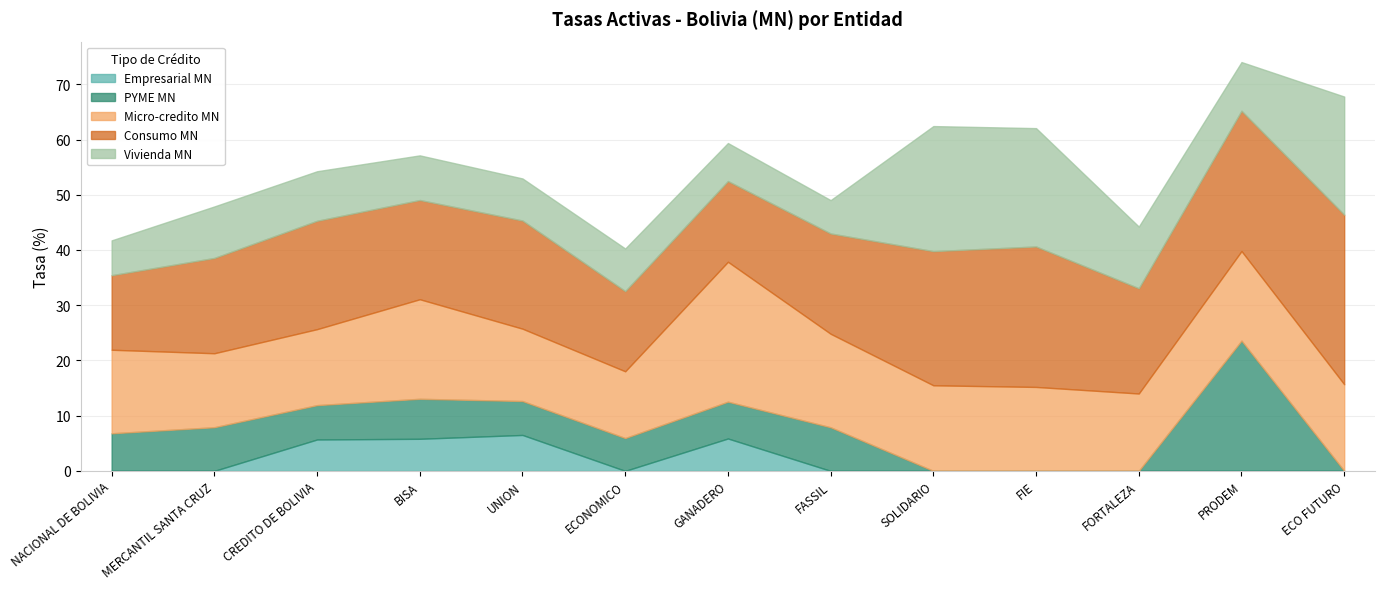

What is the label of the 12th point from the right?

MERCANTIL SANTA CRUZ